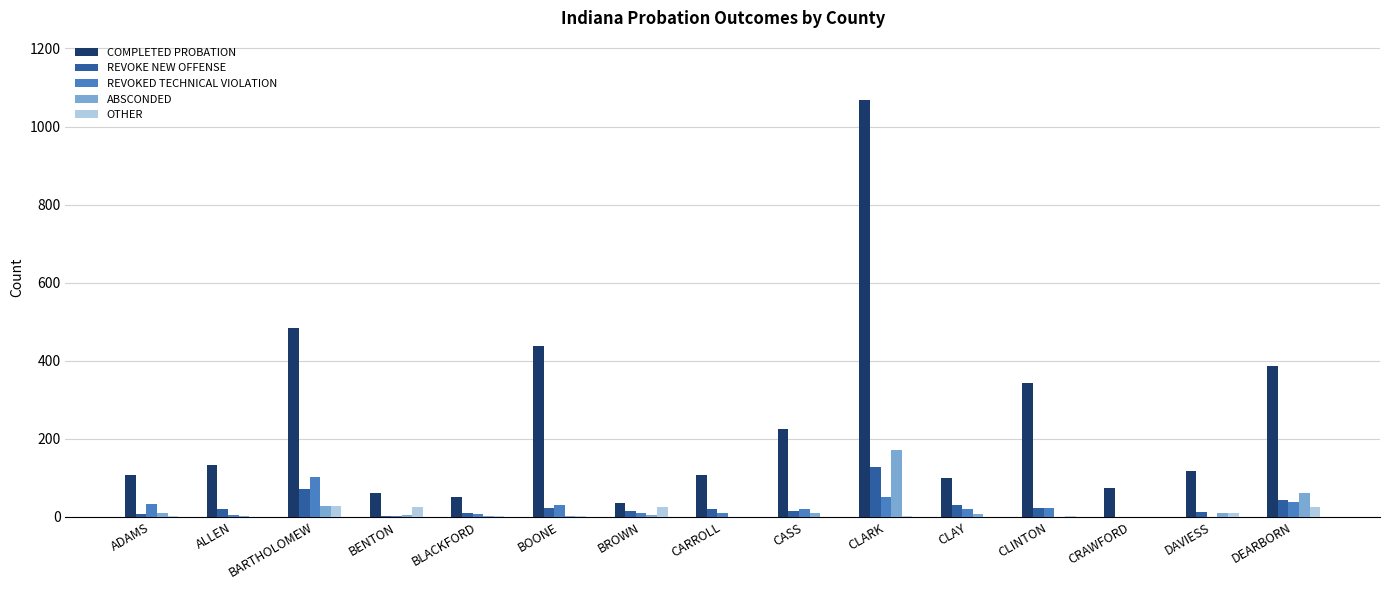

Between CARROLL and DEARBORN, which series saw the biggest shift?

COMPLETED PROBATION